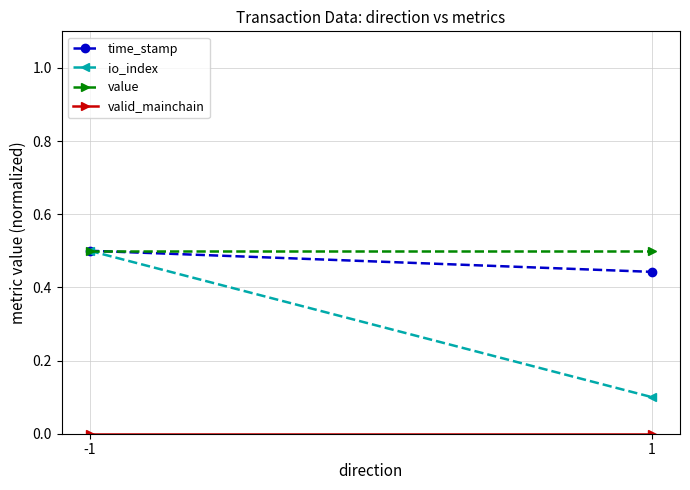

Rank the categories by time_stamp value from lowest to highest.

1, -1